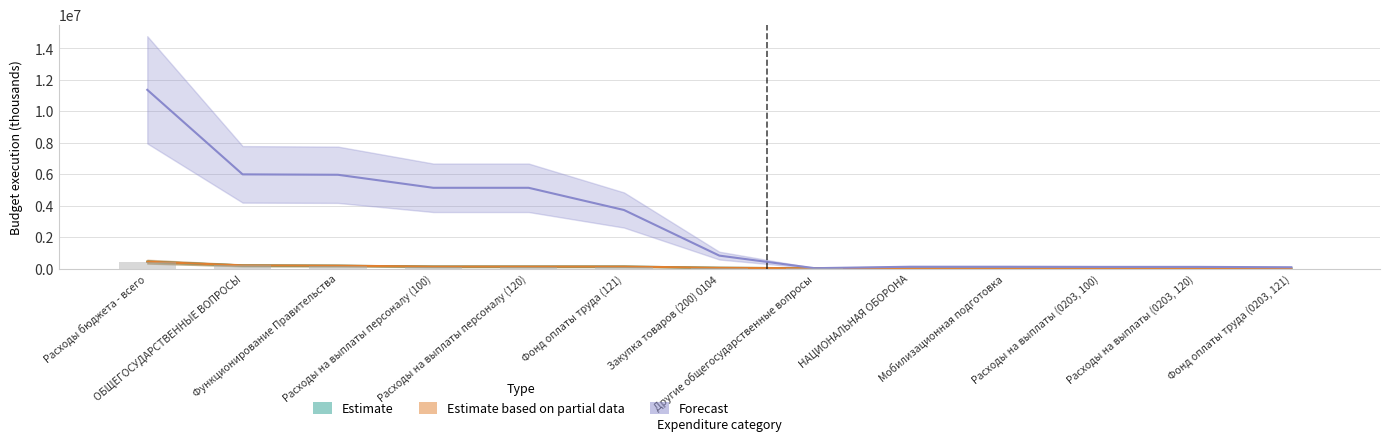

Does the chart contain any negative values?

No